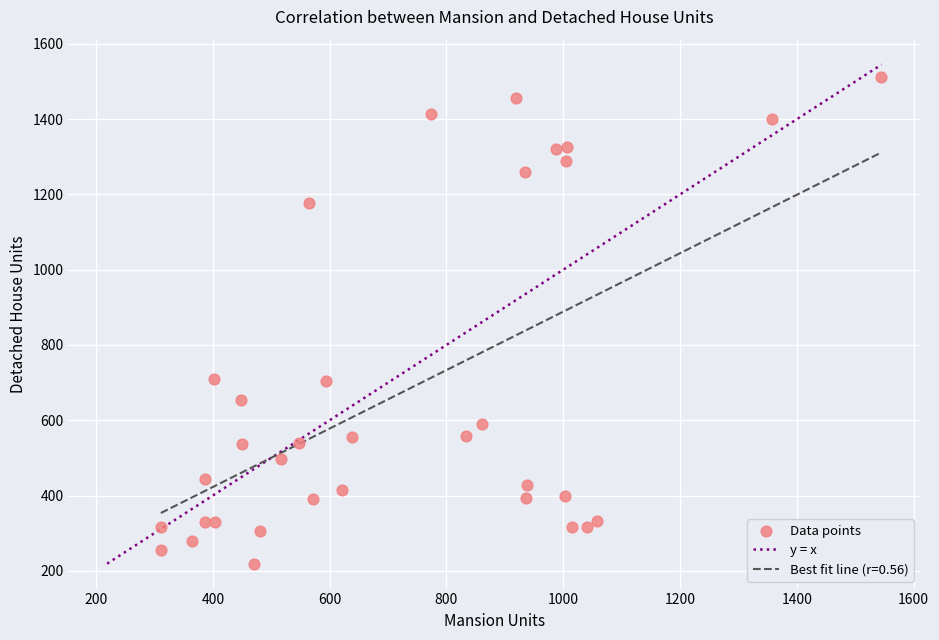

What is the range of X values (max minus min)?

1234